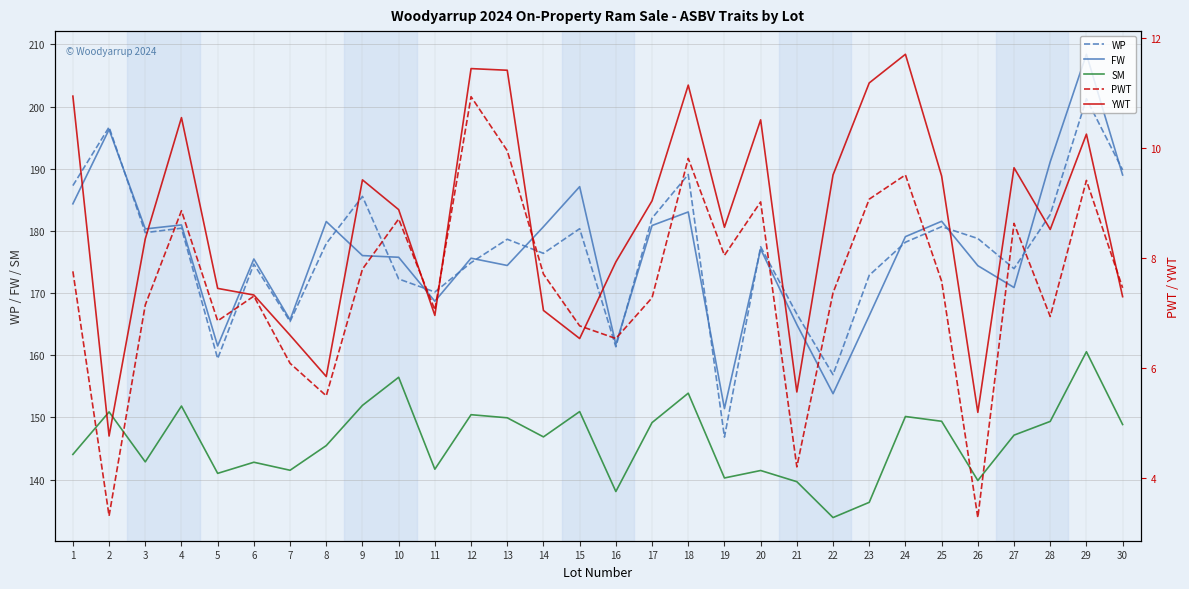

Reading left to right, transcribe all the data shown in this chart.

WP: 187.3	196.7	179.7	180.4	159.4	174.7	165.4	178.0	185.6	172.3	170.2	174.9	178.7	176.4	180.3	161.4	182.1	189.1	146.8	177.4	166.6	156.9	172.9	178.2	180.7	178.8	173.9	182.7	201.3	189.8
FW: 184.4	196.3	180.3	181.0	161.5	175.5	165.7	181.5	176.0	175.8	168.7	175.6	174.4	180.7	187.1	161.7	180.9	183.1	151.4	177.1	164.9	153.8	166.4	179.1	181.6	174.4	170.9	191.1	208.4	189.0
SM: 144.0	150.9	142.8	151.8	141.0	142.8	141.5	145.5	151.9	156.4	141.7	150.4	149.9	146.9	150.9	138.1	149.2	153.9	140.2	141.4	139.7	133.9	136.3	150.1	149.4	139.8	147.1	149.3	160.6	148.8
PWT: 7.8	3.3	7.2	8.9	6.9	7.3	6.1	5.5	7.8	8.7	7.1	10.9	9.9	7.7	6.8	6.5	7.3	9.8	8.1	9.0	4.2	7.4	9.1	9.5	7.6	3.3	8.6	6.9	9.4	7.5
YWT: 10.9	4.8	8.3	10.6	7.5	7.3	6.6	5.8	9.4	8.9	7.0	11.4	11.4	7.0	6.5	7.9	9.0	11.1	8.6	10.5	5.6	9.5	11.2	11.7	9.5	5.2	9.6	8.5	10.2	7.3